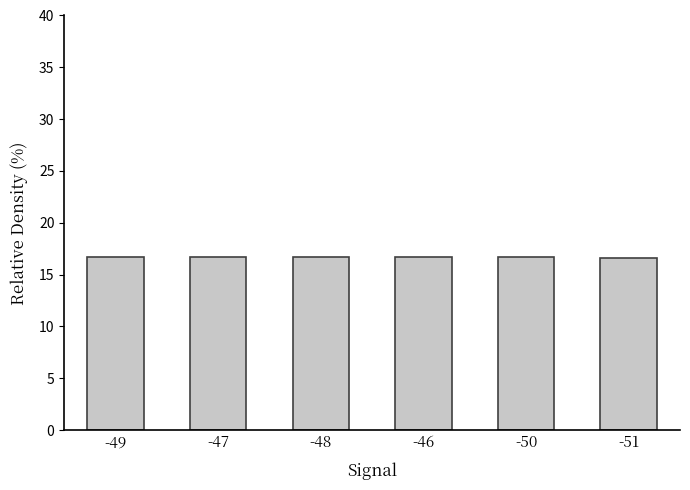

True or false: the data shows 10.2 at -47.

False